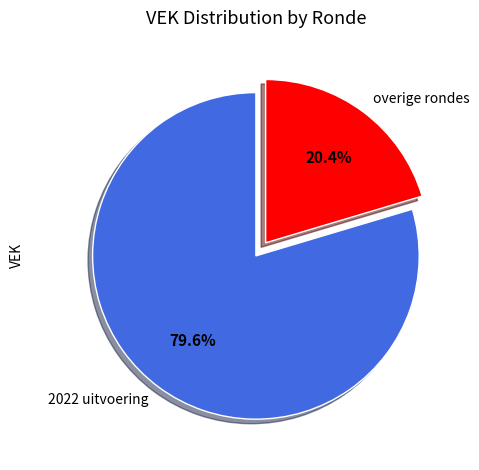

Combined, do 2022 uitvoering and overige rondes account for over 50%?

Yes